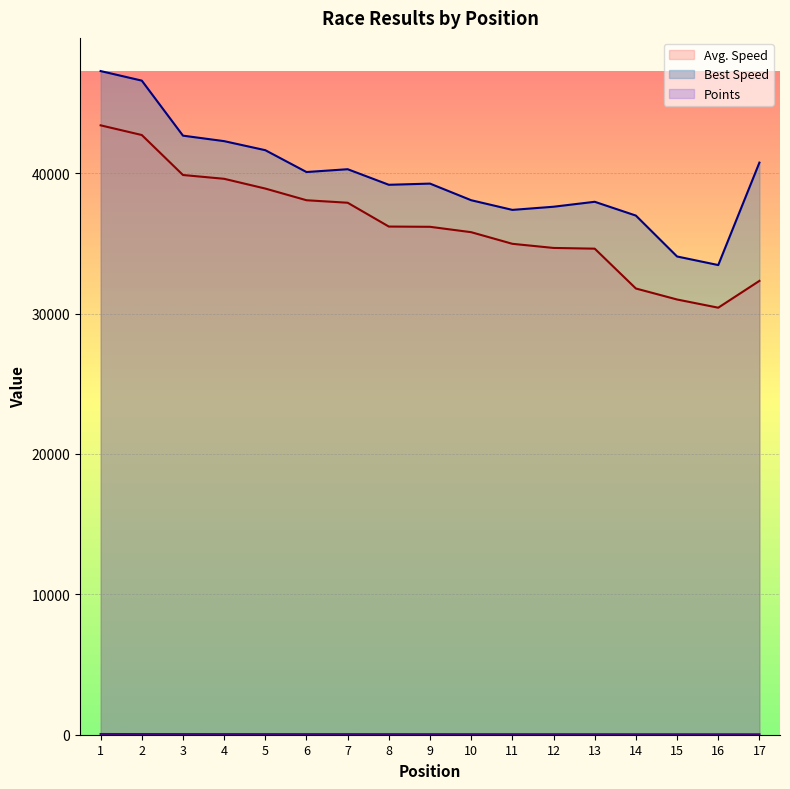

Reading right to left, extract all data points from this chart.

Avg. Speed: 17=32328	16=30418	15=31002	14=31785	13=34623	12=34674	11=34969	10=35796	9=36180	8=36198	7=37894	6=38072	5=38904	4=39599	3=39870	2=42718	1=43408
Best Speed: 17=40753	16=33455	15=34066	14=36979	13=37962	12=37610	11=37385	10=38073	9=39257	8=39173	7=40282	6=40081	5=41637	4=42282	3=42673	2=46593	1=47273
Points: 17=30	16=31	15=32	14=33	13=34	12=35	11=36	10=37	9=38	8=39	7=40	6=41	5=42	4=43	3=45	2=47	1=50